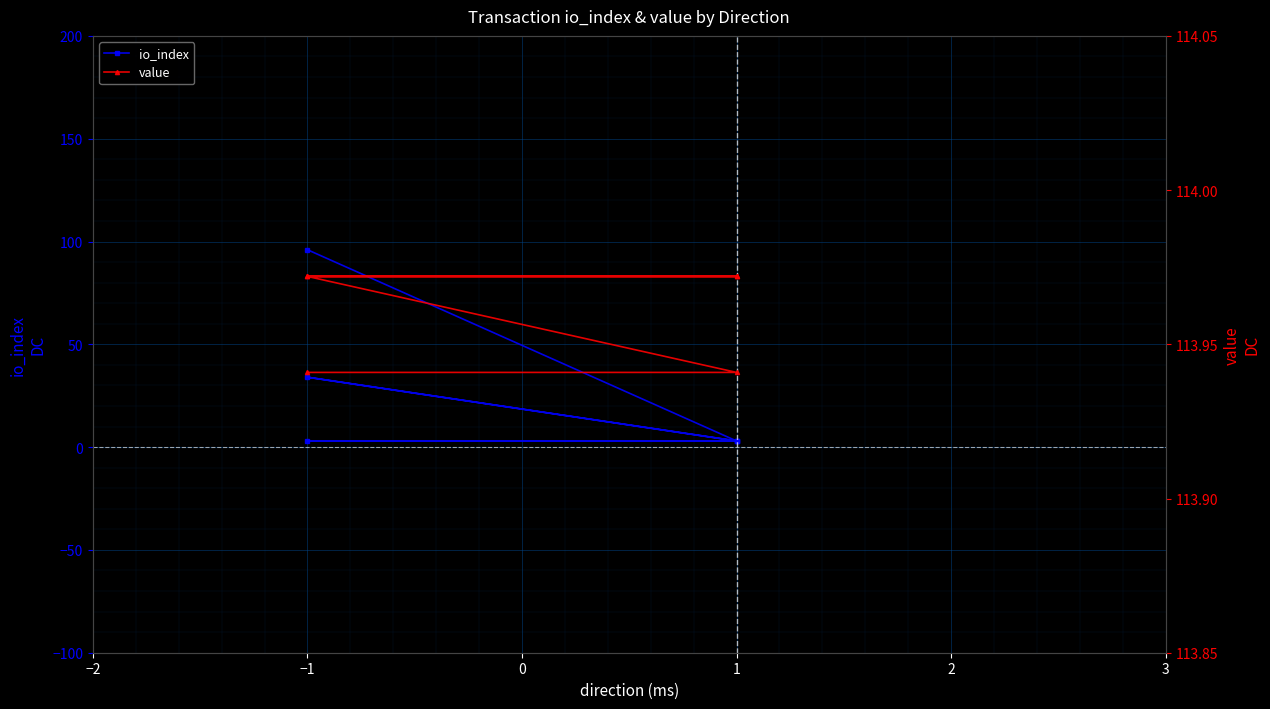

Between 1 and −1, which is larger?

−1